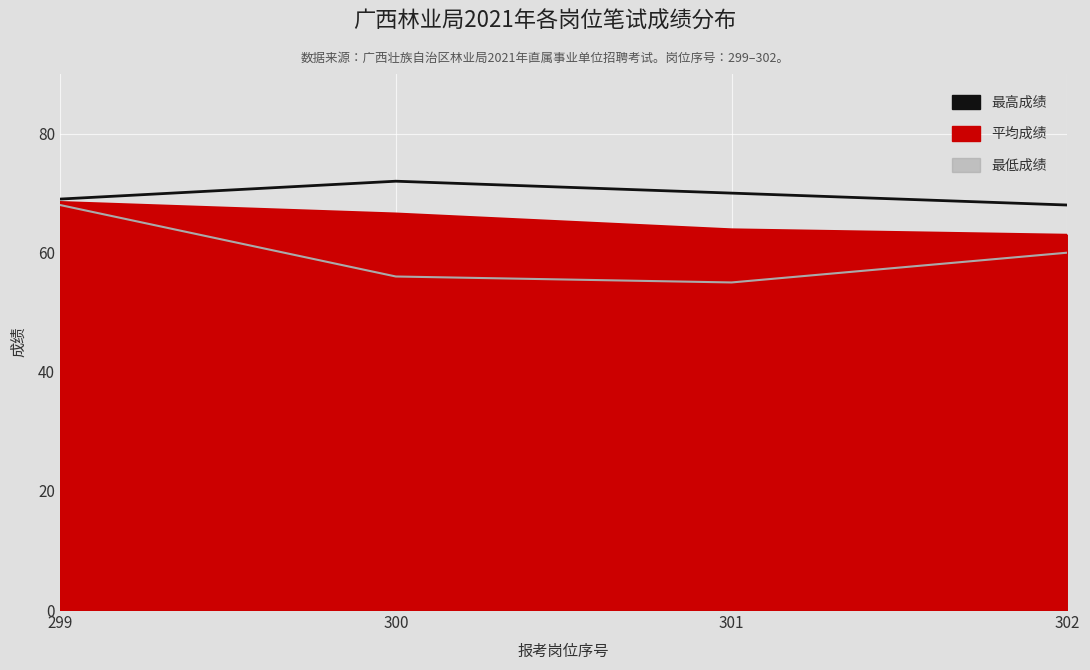

What is the change in value from 299 to 302?

-1